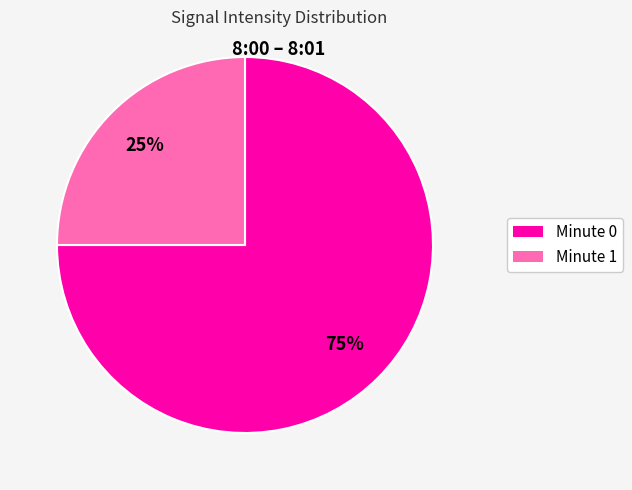

To the nearest percent, what is the average slice percentage?

50%